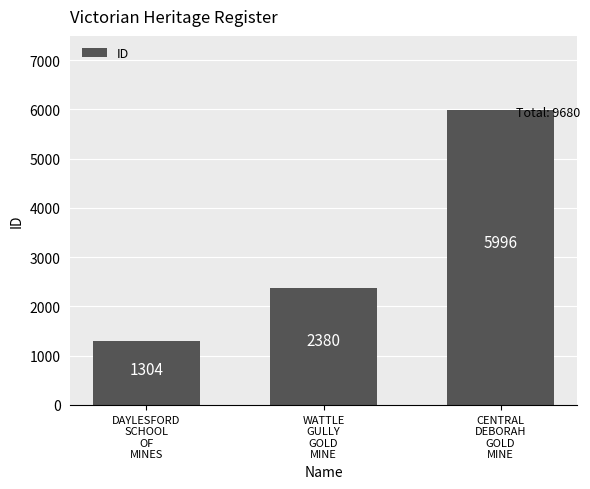

How many bars are there in total?

3